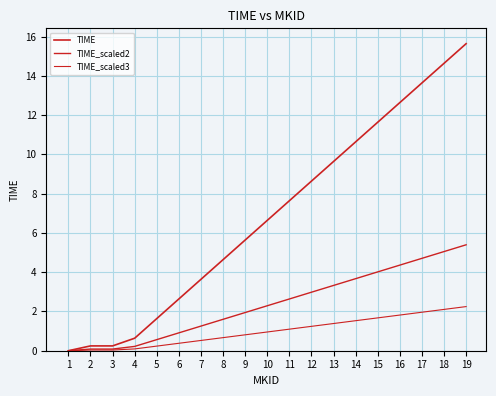

How many lines are shown in the chart?

3